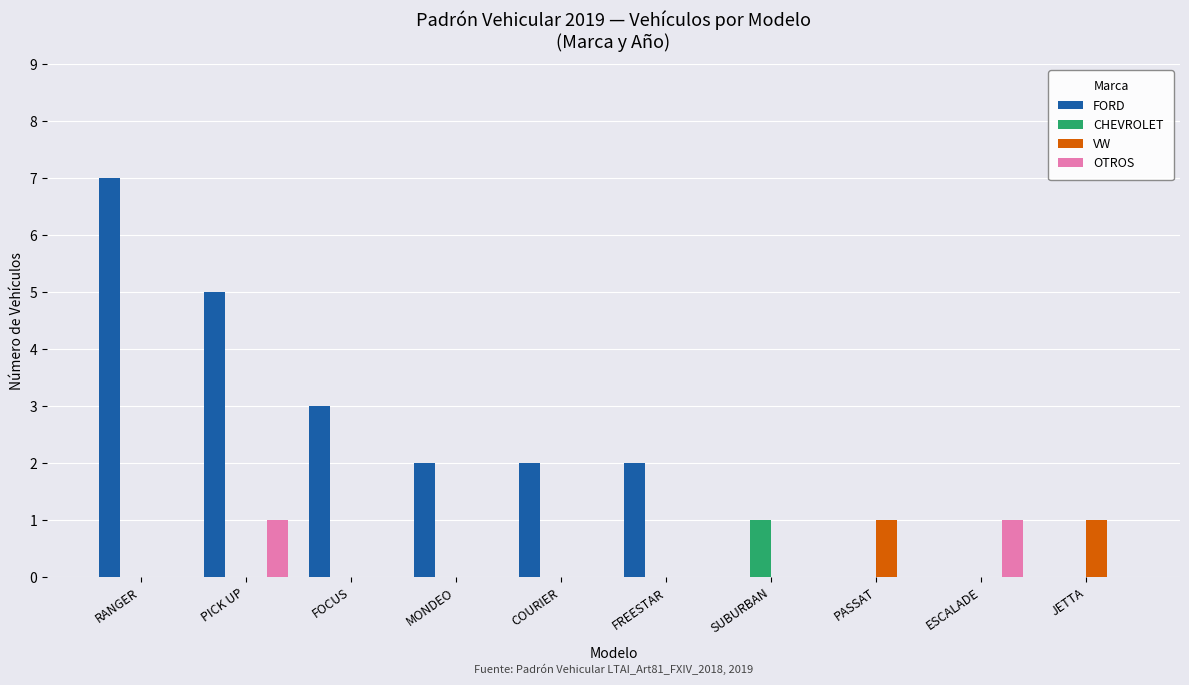

At which category does the chart reach its peak across all series?

RANGER